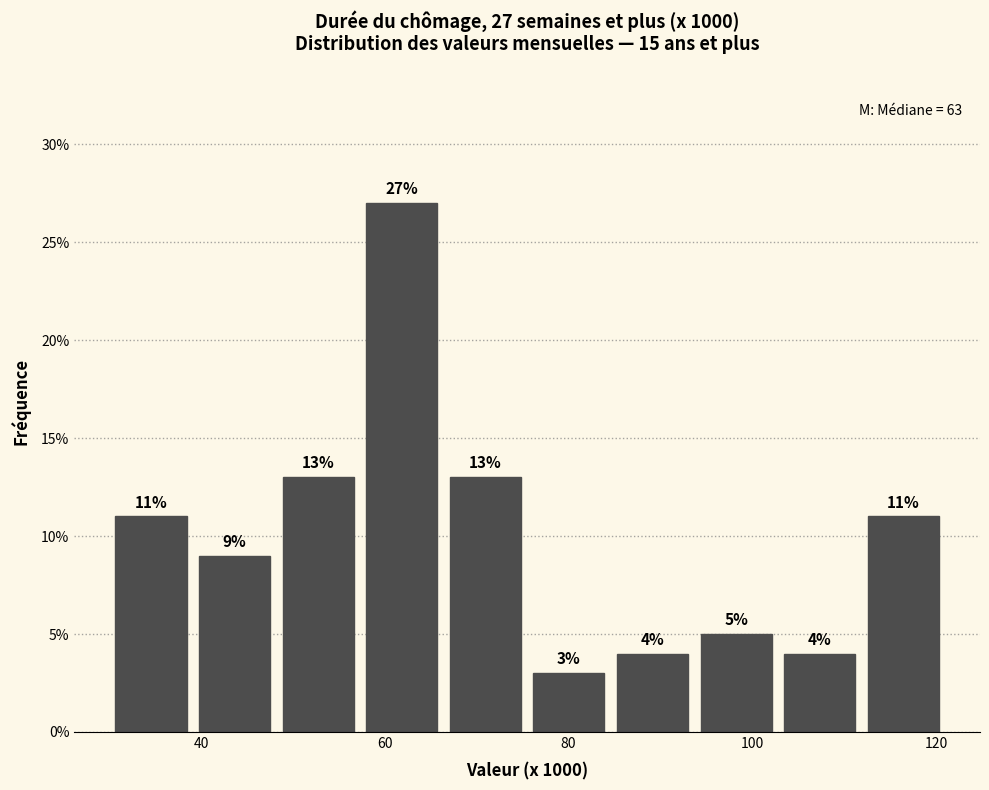

Over which range of the x-axis is the bar tallest?

58 to 66